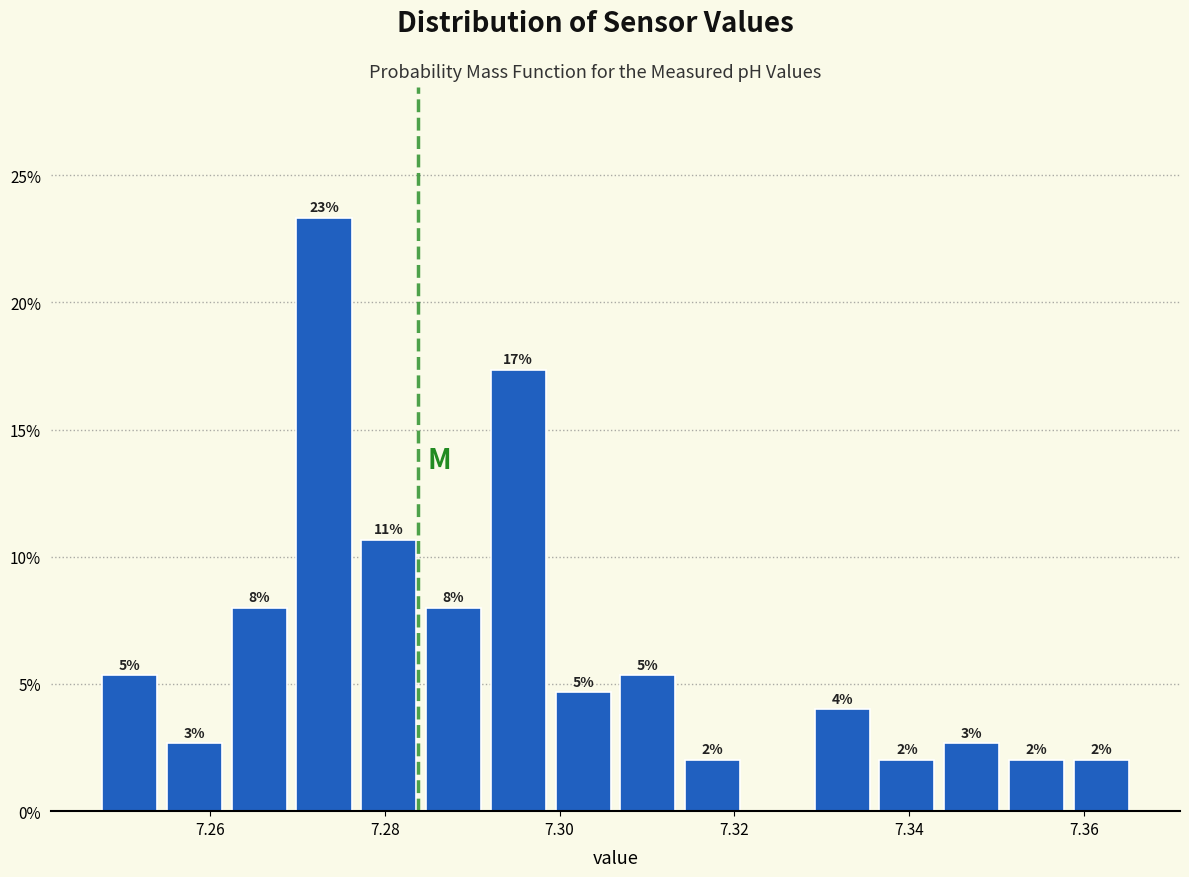

Read against the x-axis, roughly where is the centre of the tallest bar?

7.274